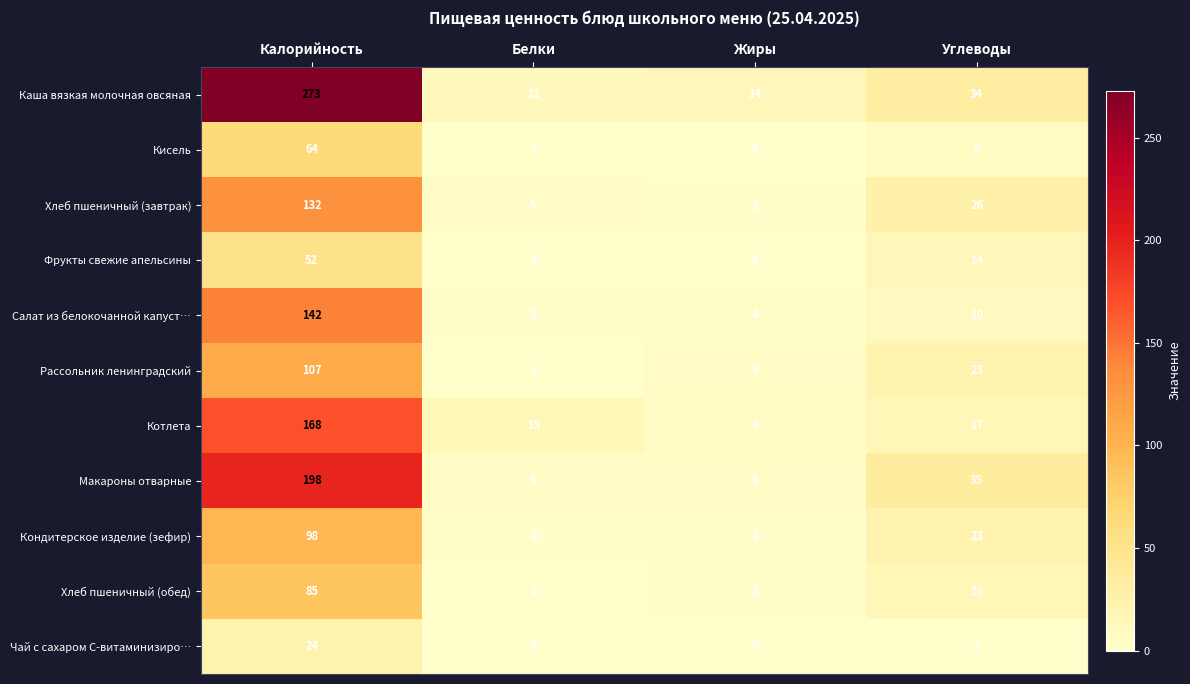

At which label is Кондитерское изделие (зефир) closest to 50?

Углеводы